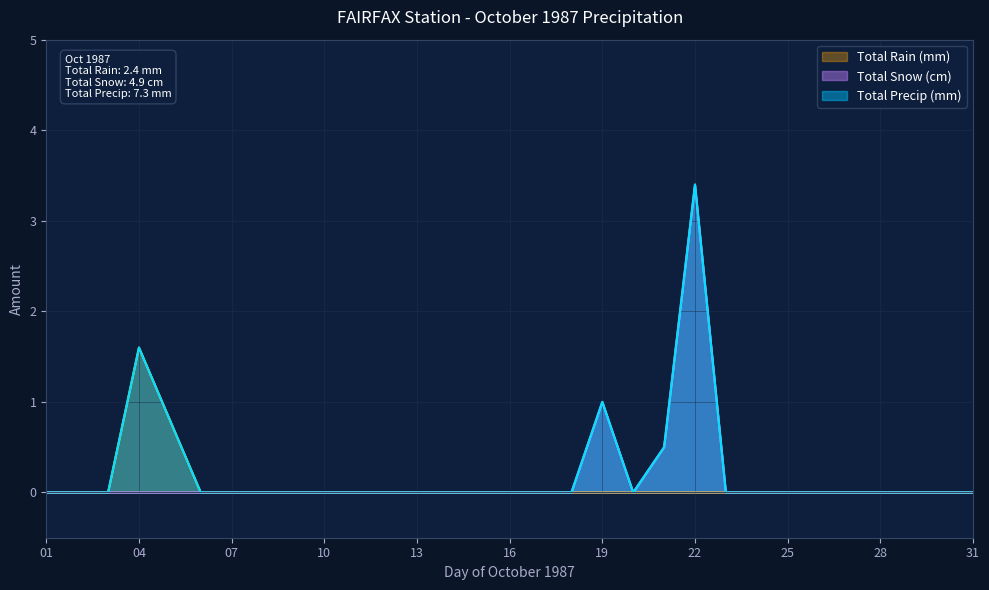

The Total Precip (mm) series shows 1.8 at 30. True or false?

False